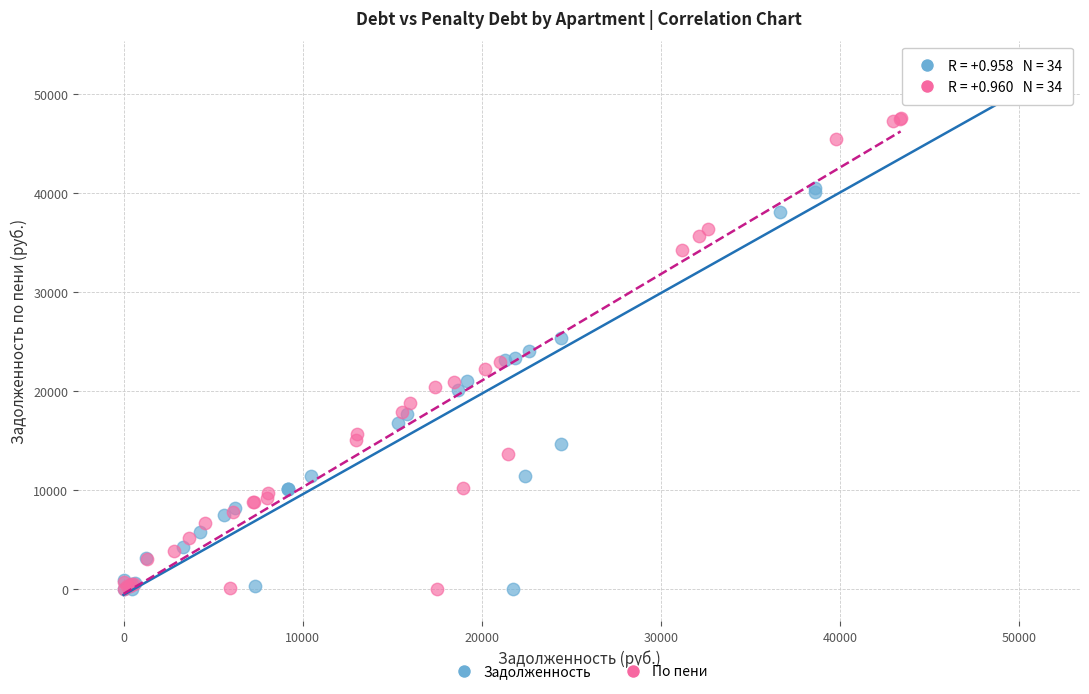

Which series contains the highest Y value?

Задолженность